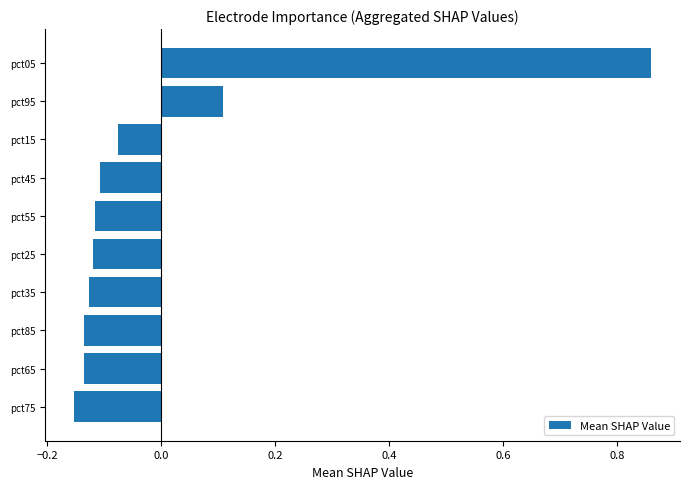

Which label corresponds to the largest value in the chart?

pct05